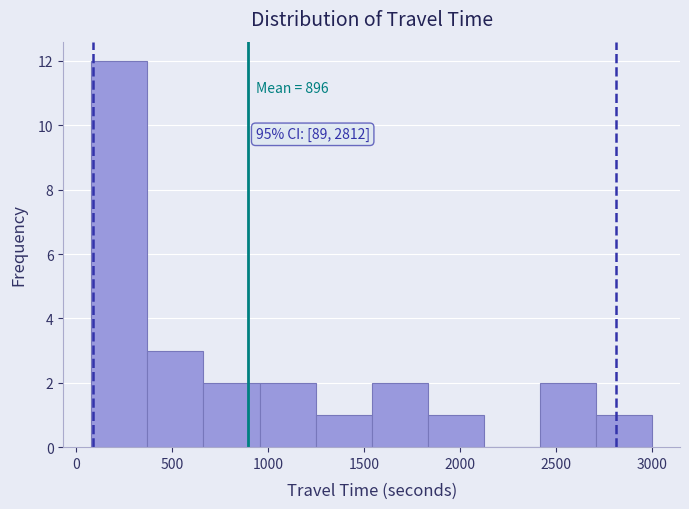

Over which range of the x-axis is the bar tallest?

100 to 350